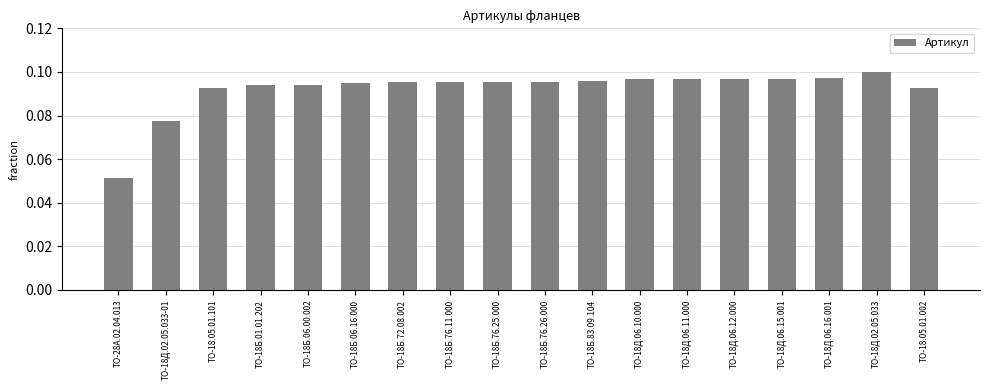

What is the label of the 7th bar from the right?

ТО-18Д.06.10.000